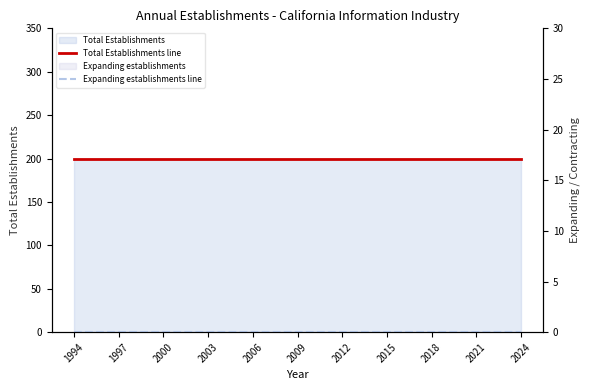

The Total Establishments line series shows 101 at 20. True or false?

False